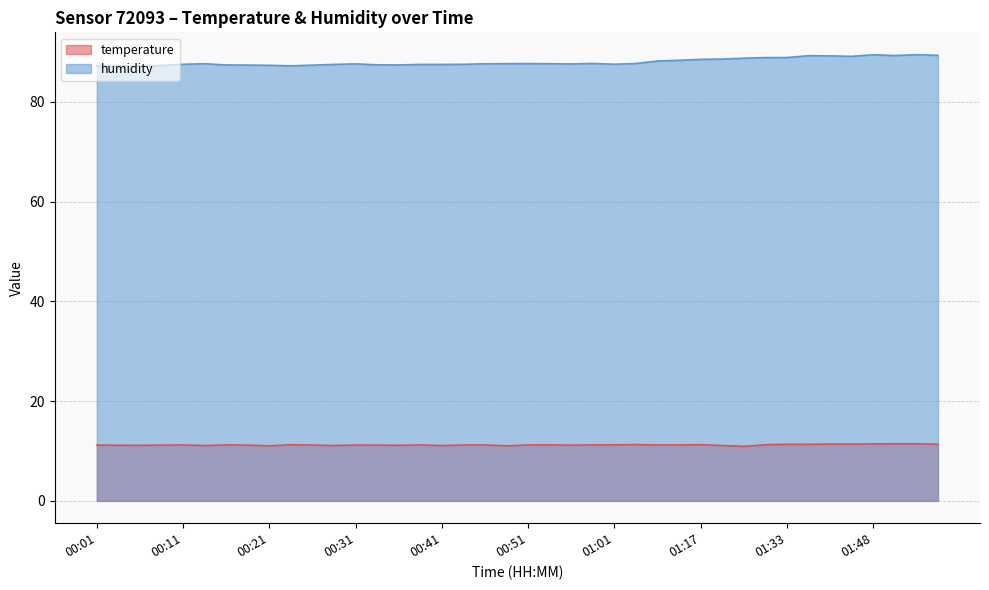

What is the difference between the maximum and minimum values in the temperature series?

0.5